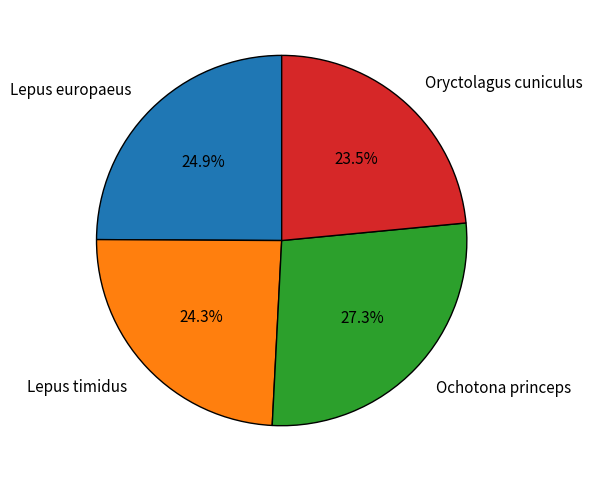

To the nearest percent, what is the difference between the Lepus timidus and Lepus europaeus slice percentages?

1%